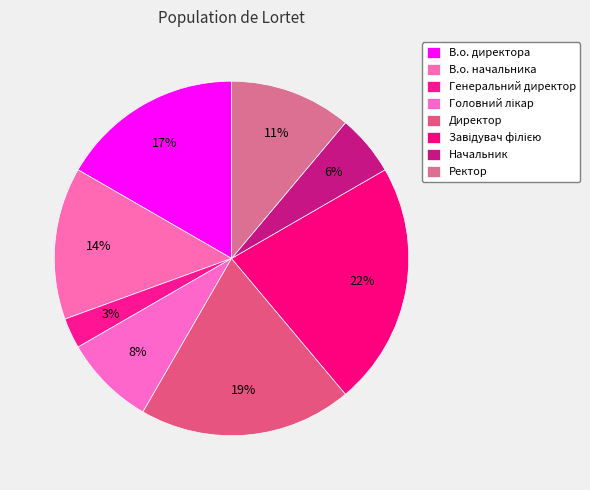

Count the number of slices in the pie.

8